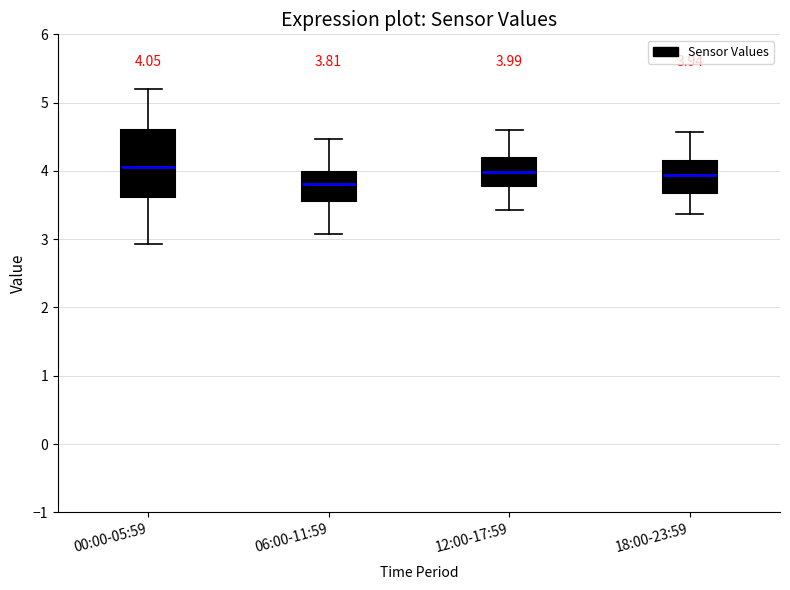

Comparing the boxes themselves (not the whiskers), which one is the tallest?

00:00-05:59